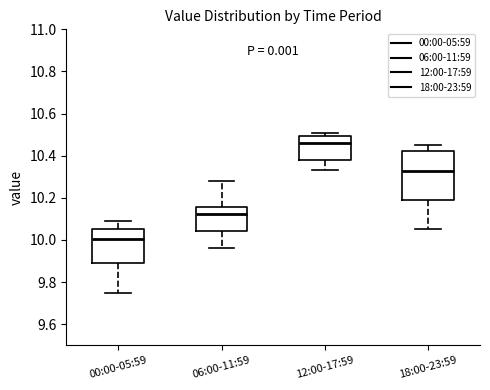

Comparing the boxes themselves (not the whiskers), which one is the tallest?

18:00-23:59